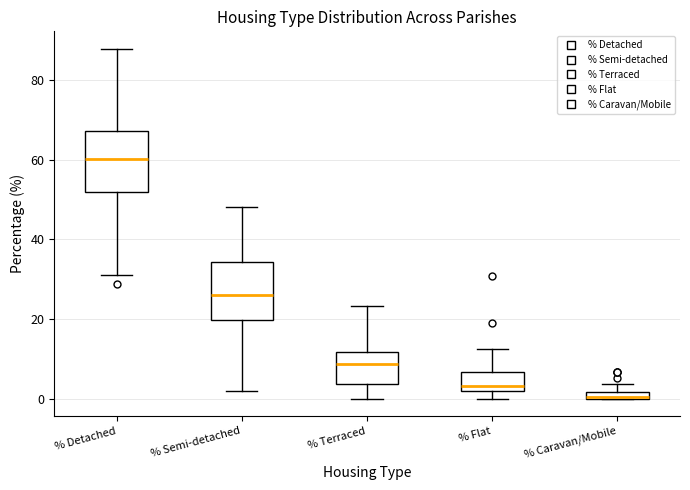

Where is the lower edge of the box for % Caravan/Mobile on the y-axis? The values are not printed on the chart, so give them approximately, as read against the axis.

0